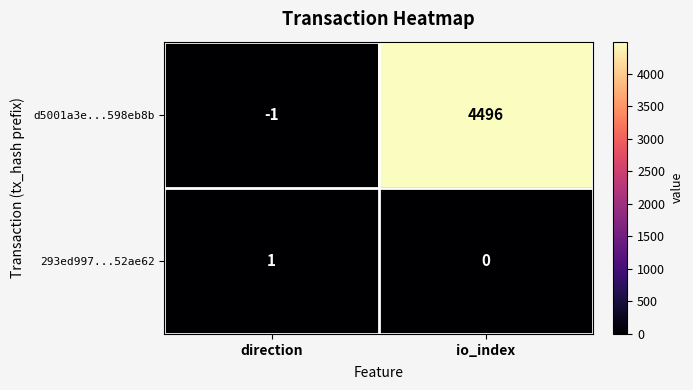

Is it true that 293ed997...52ae62 equals 0 at io_index?

True